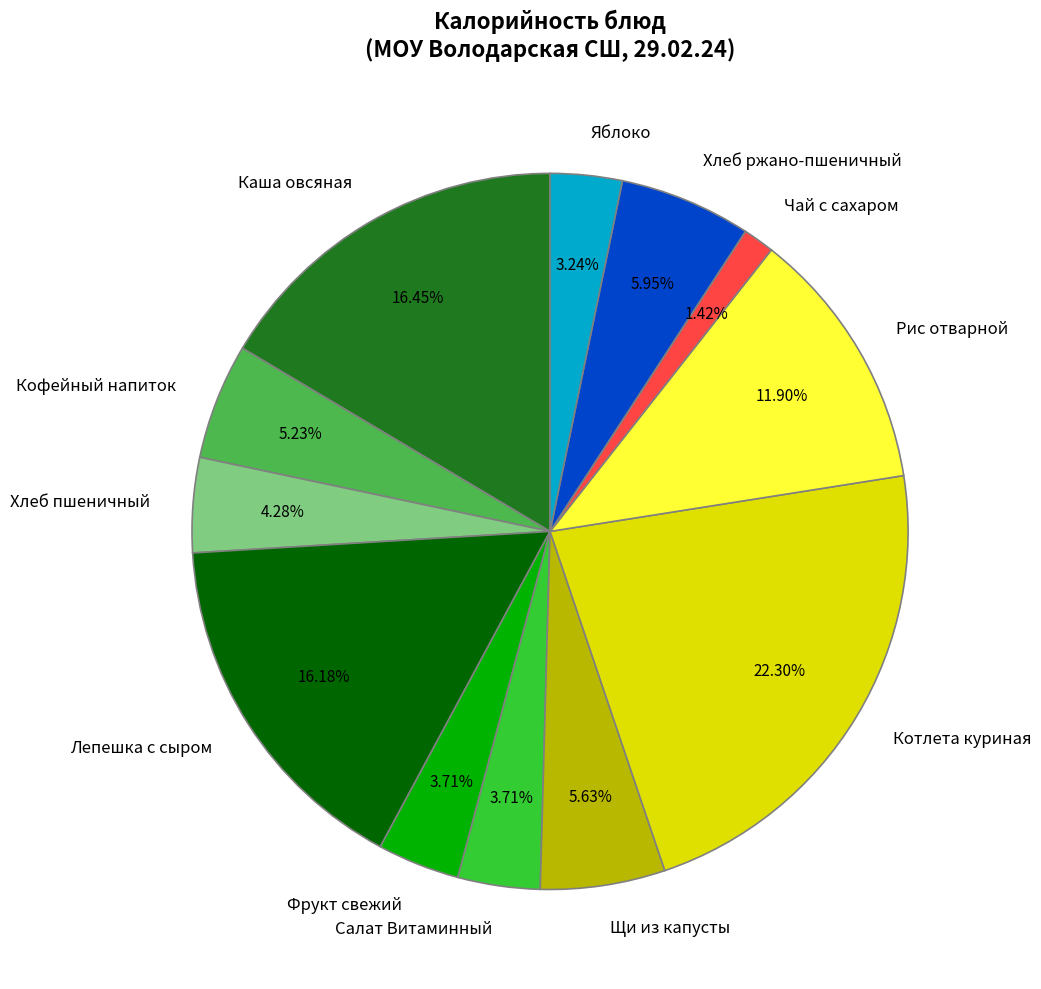

What portion of the pie excludes Чай с сахаром?

98.6%